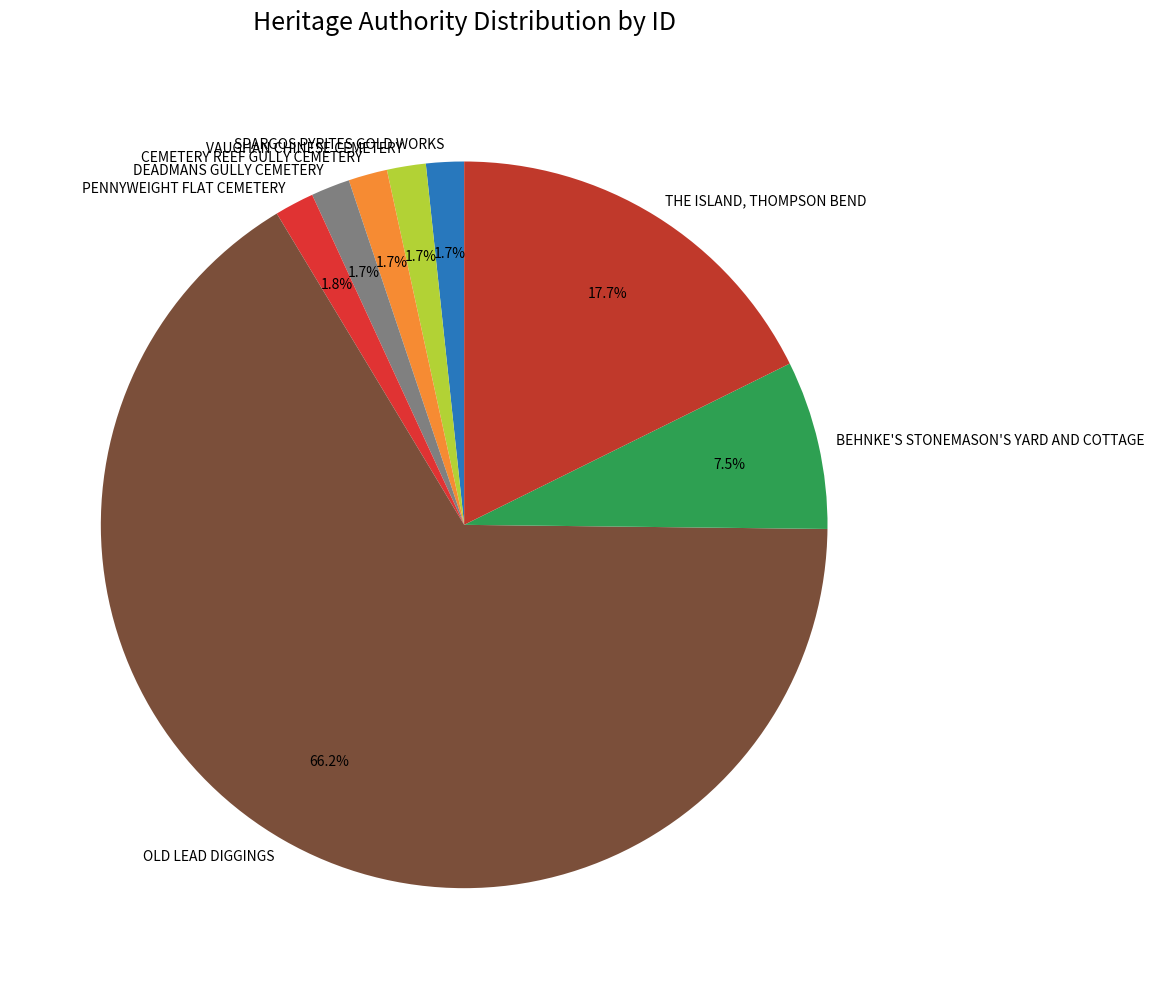

Approximately how many times larger is the value at DEADMANS GULLY CEMETERY compared to VAUGHAN CHINESE CEMETERY?

1.0